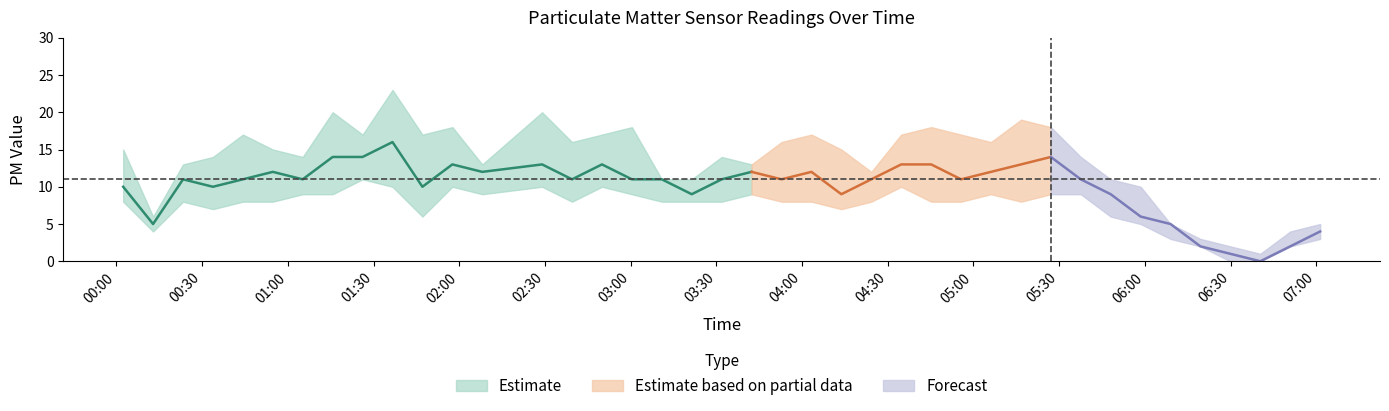

What is the value of the P1 point at the 33rd from the left?

11